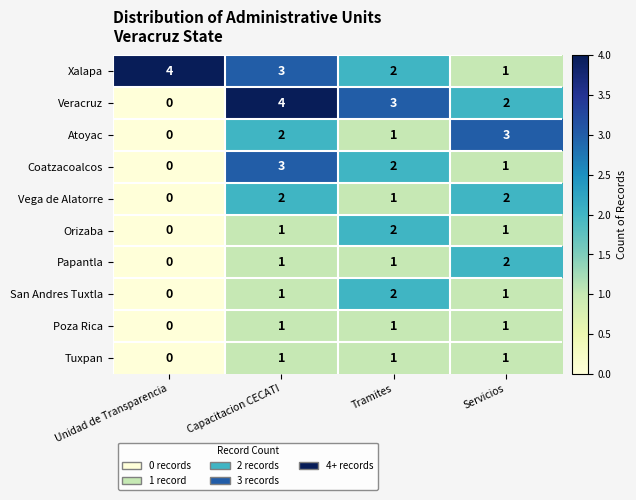

Read the Atoyac value at Servicios.

3